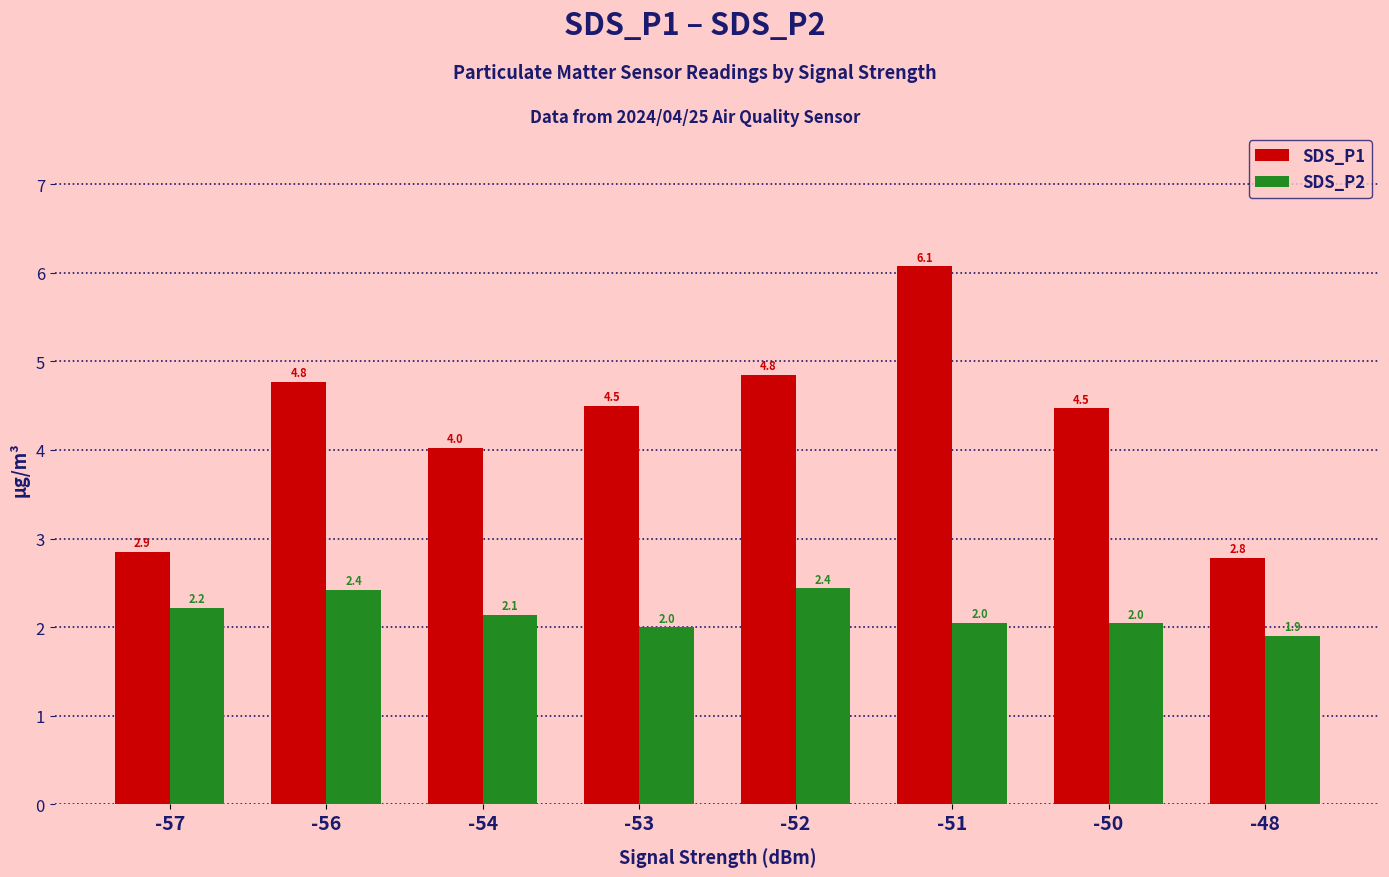

What is the smallest value displayed?

1.9